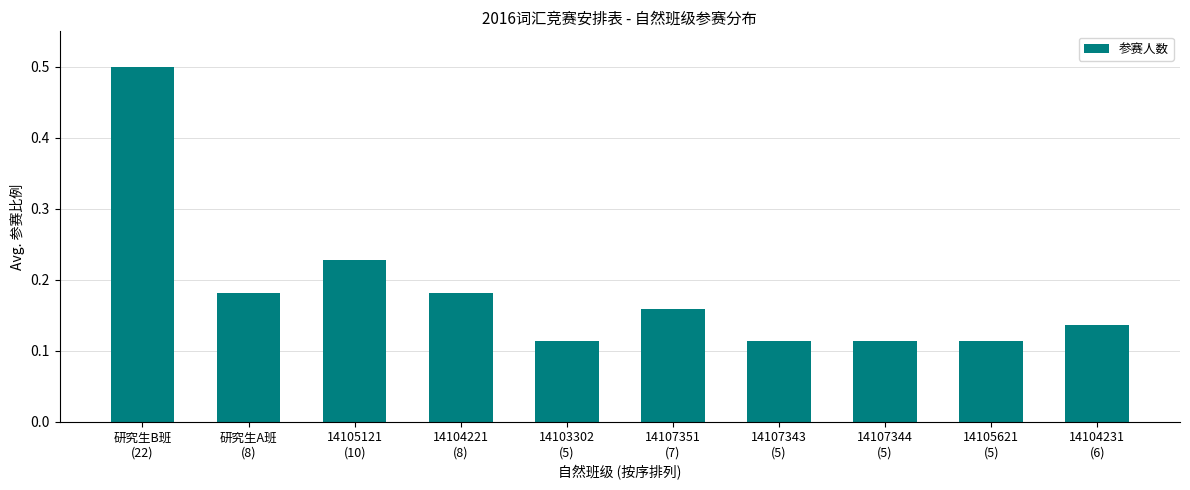

What is the difference between the maximum and minimum values?

0.4